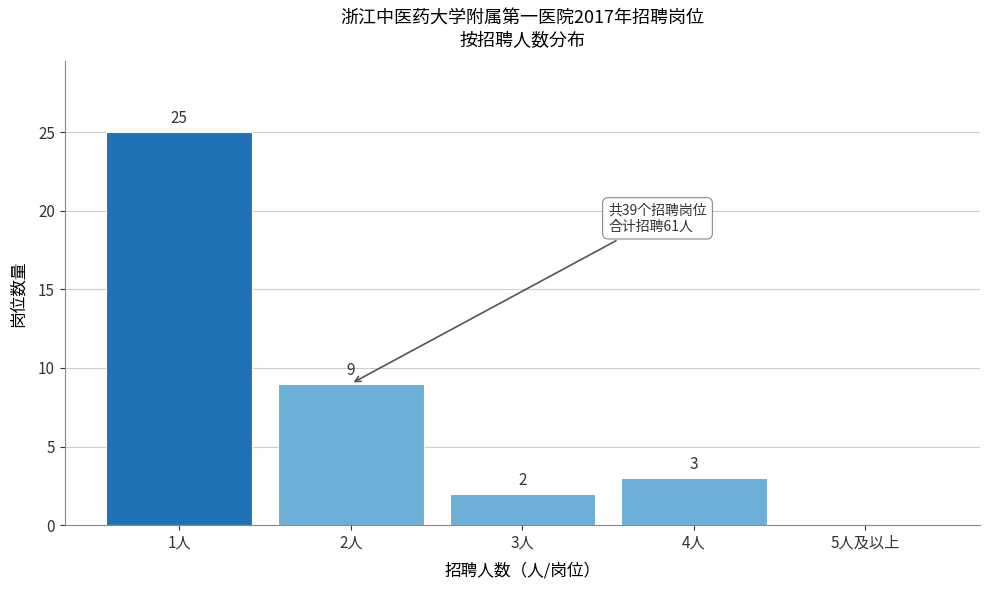

Reading left to right, extract all data points from this chart.

1人=25	2人=9	3人=2	4人=3	5人及以上=0